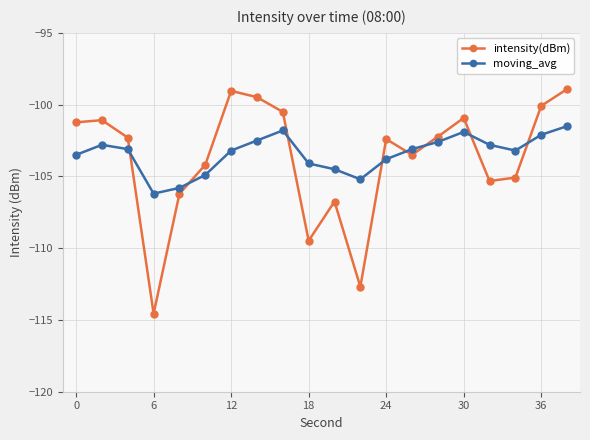

Rank the series by their maximum value, from lowest to highest.

moving_avg, intensity(dBm)